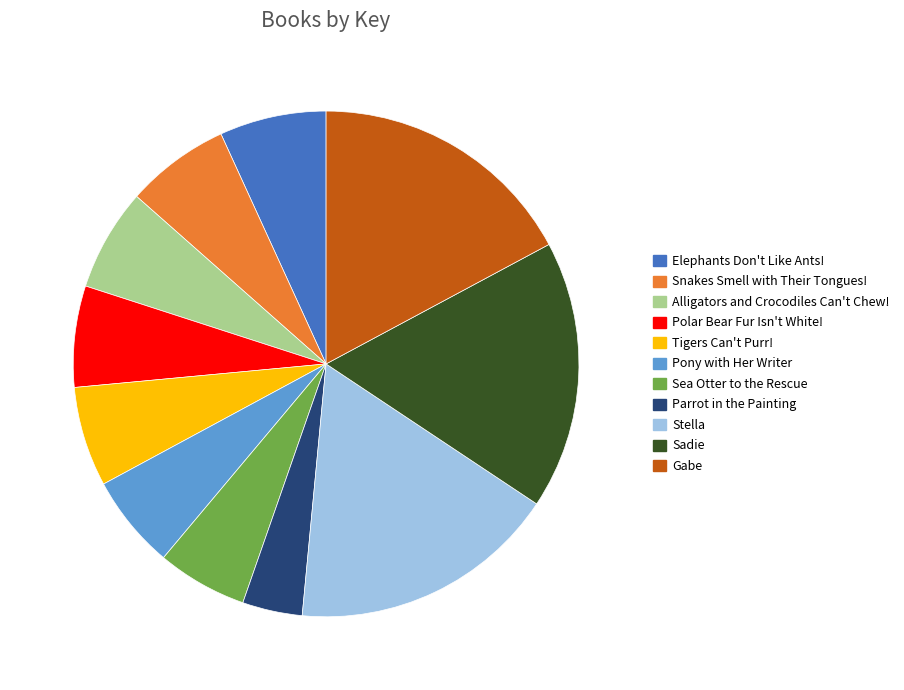

Which has a higher value, Sea Otter to the Rescue or Snakes Smell with Their Tongues!?

Snakes Smell with Their Tongues!